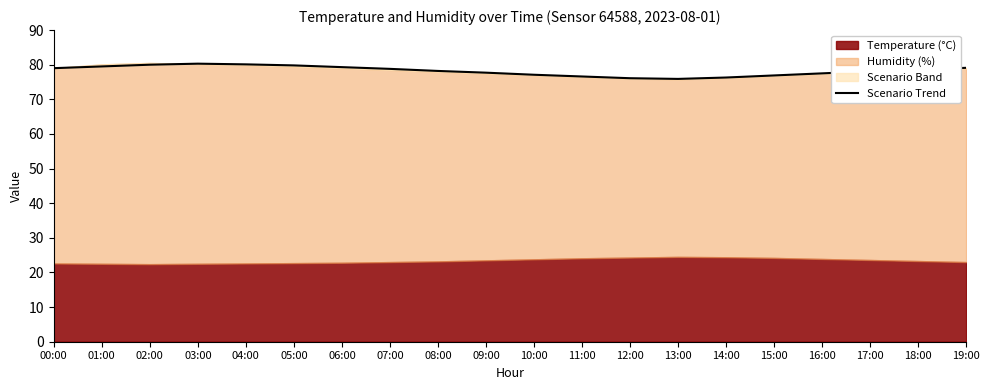

How many categories are shown in the chart?

20